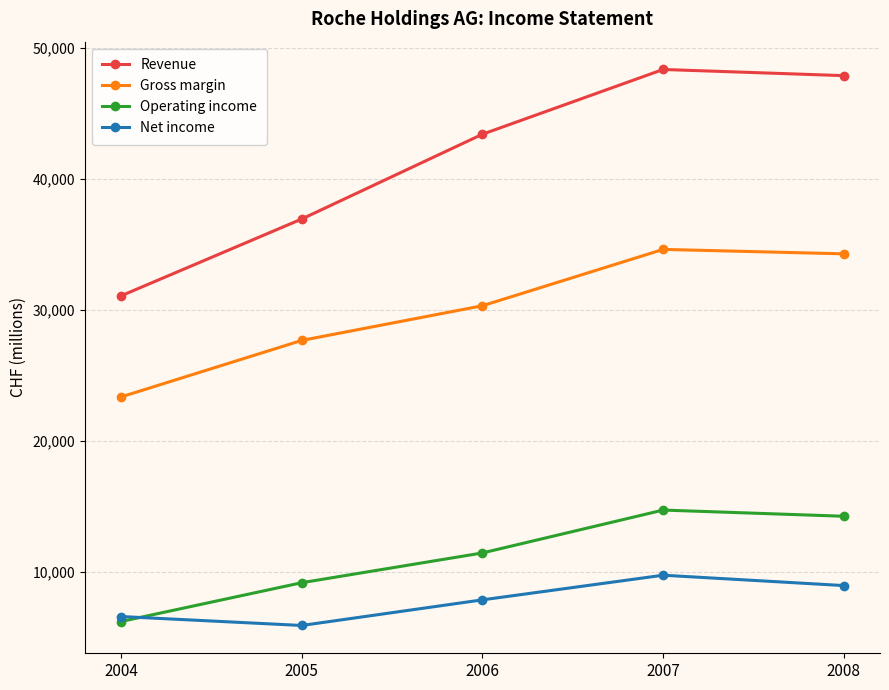

Between 2005 and 2006, which series saw the biggest shift?

Revenue